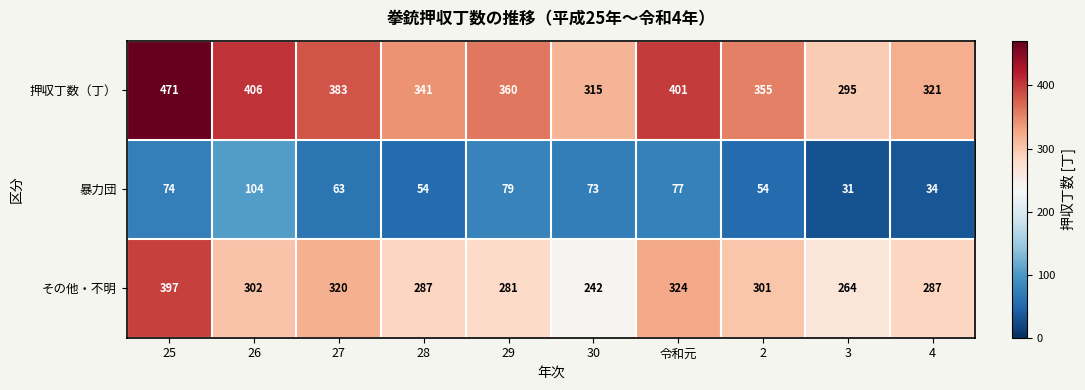

Between 27 and 3, which series saw the biggest shift?

押収丁数（丁）